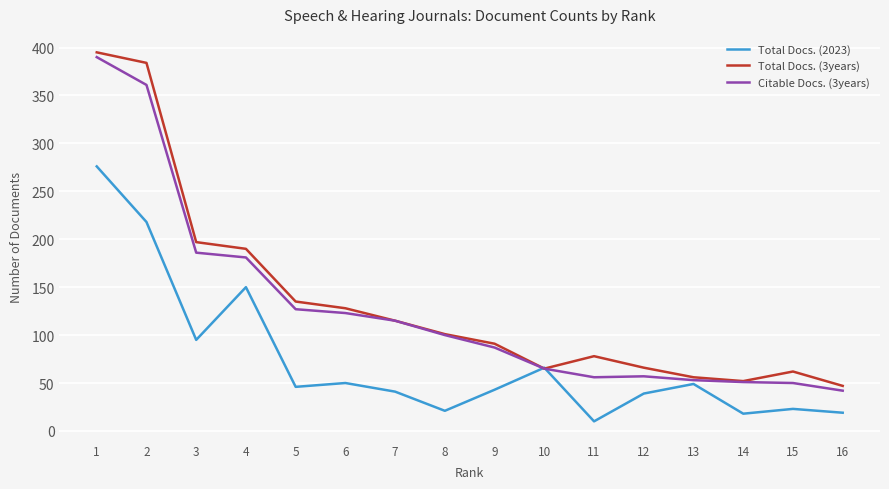

Is it true that Total Docs. (2023) equals 43 at 9?

True